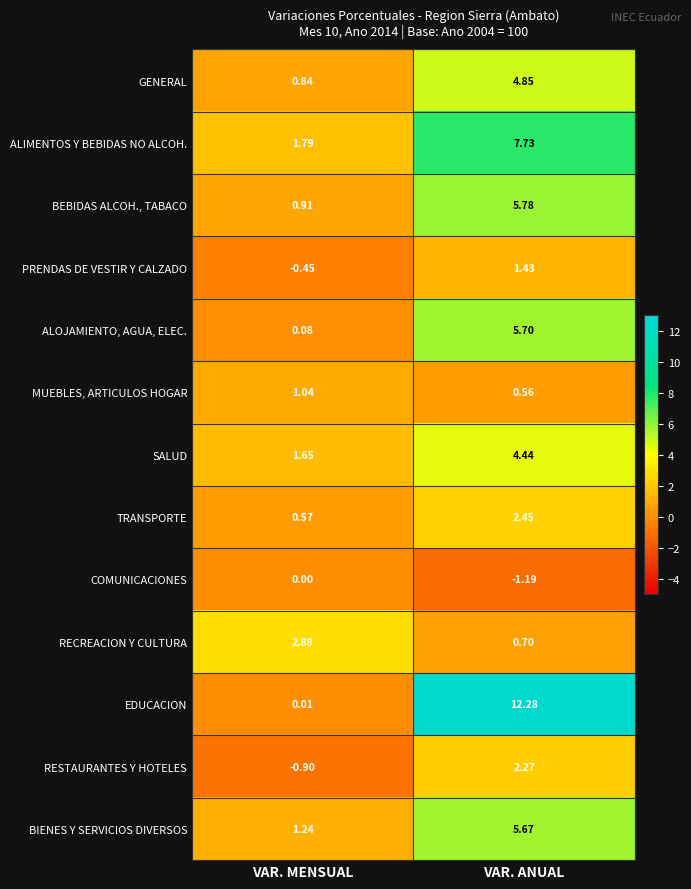

How many data points in SALUD are less than 4?

1